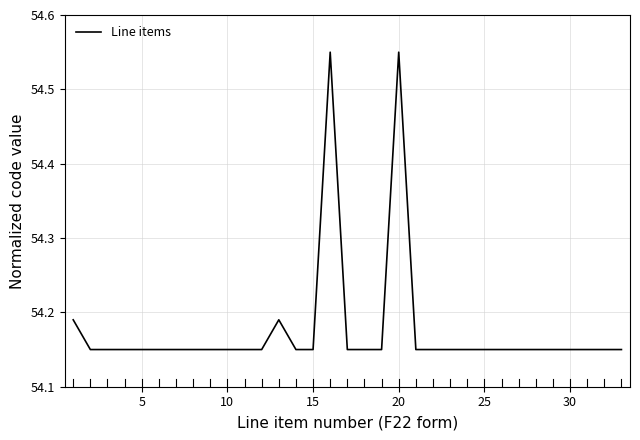

What is the difference between the maximum and minimum values?

0.4